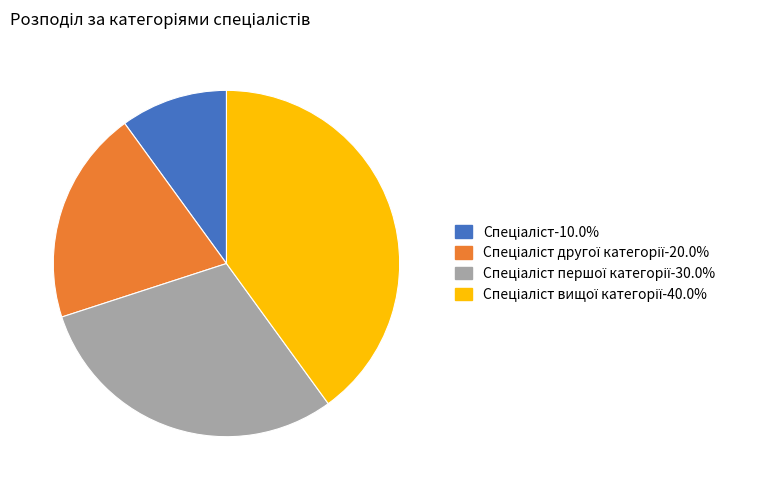

Is there a majority slice in this chart?

No